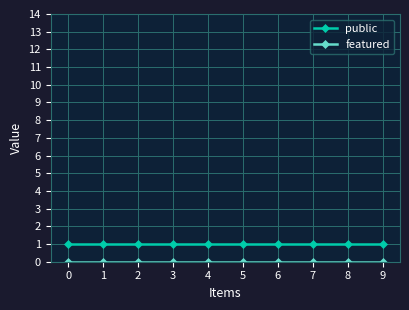

What is the value of the public point at the 2nd from the left?

1